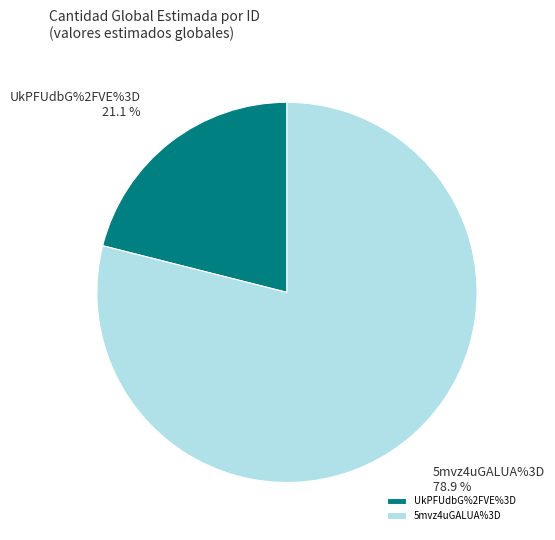

How many slices are in this pie chart?

2